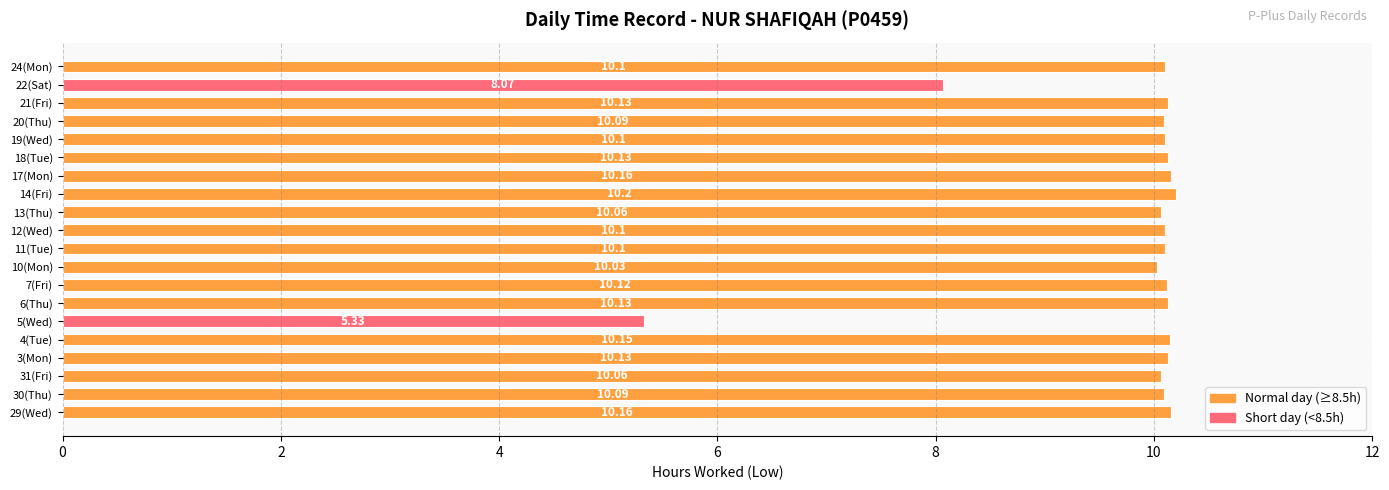

Approximately how many times larger is the value at 3(Mon) compared to 18(Tue)?

1.0